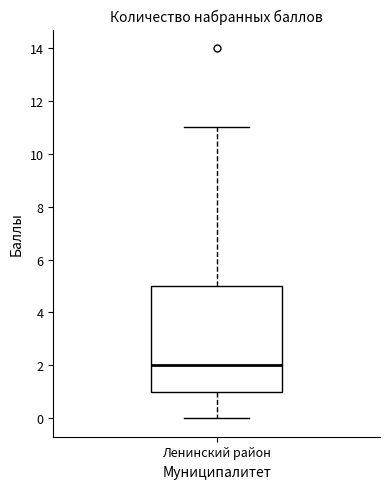

Where is the lower edge of the box for Ленинский район on the y-axis? The values are not printed on the chart, so give them approximately, as read against the axis.

1